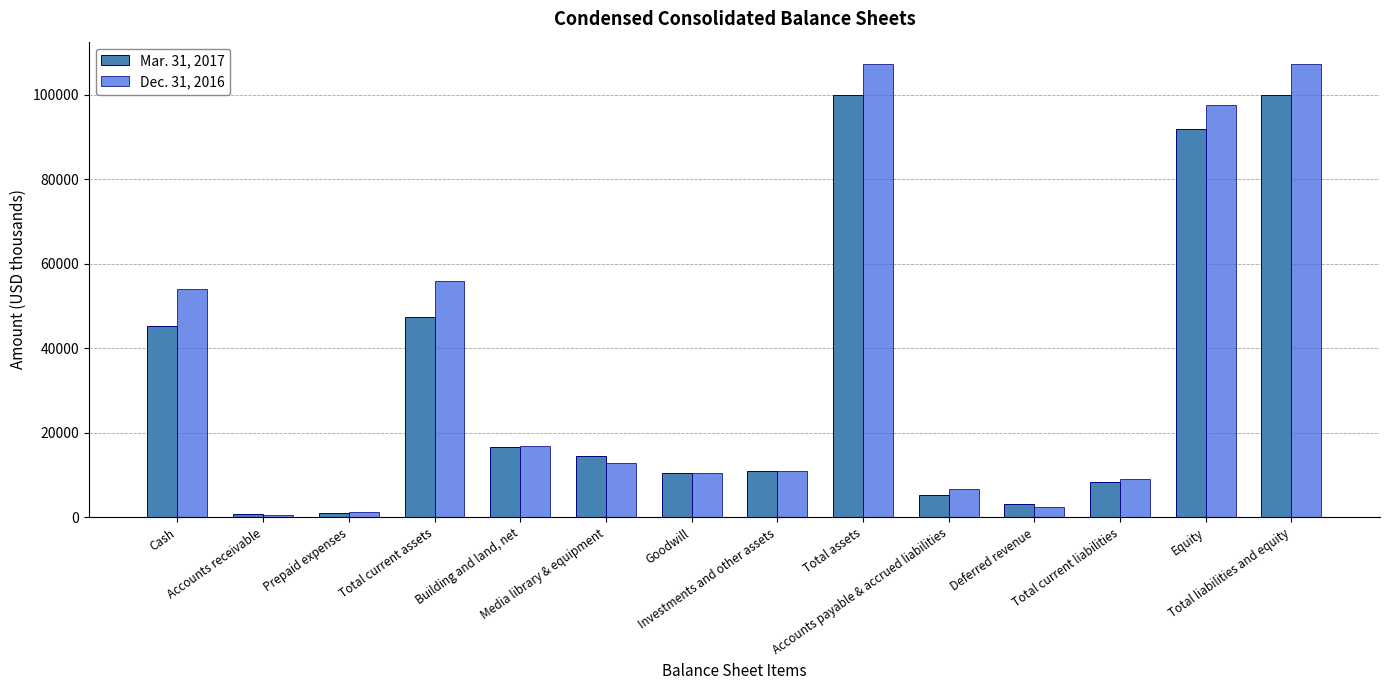

What is the label of the 4th bar from the right?

Deferred revenue